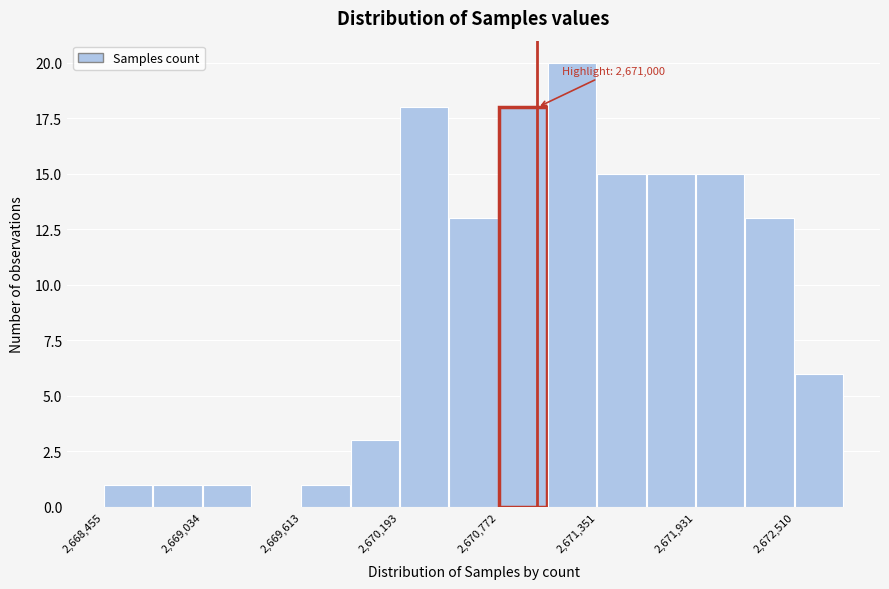

Around what value on the x-axis is the tallest bar? Give the approximate position of its centre, as read against the axis.

2671200